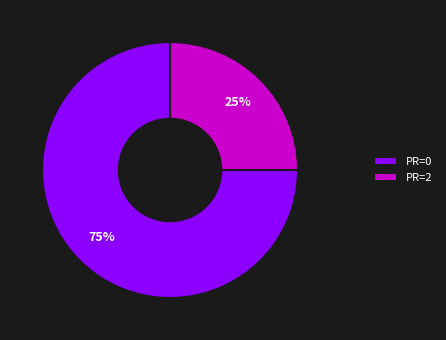

How many slices are in this pie chart?

2